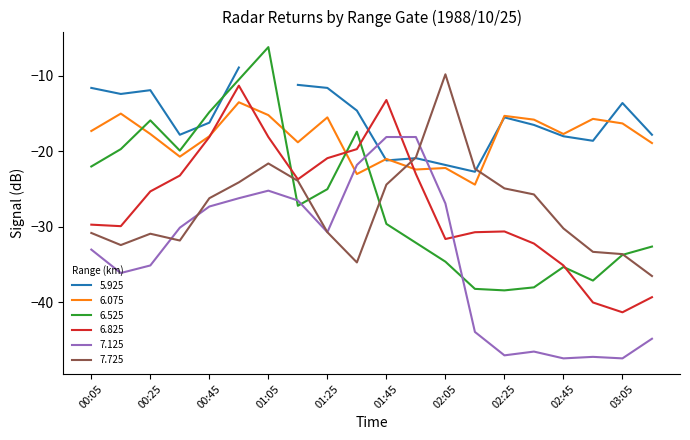

What is the minimum value for 6.075?

-24.4